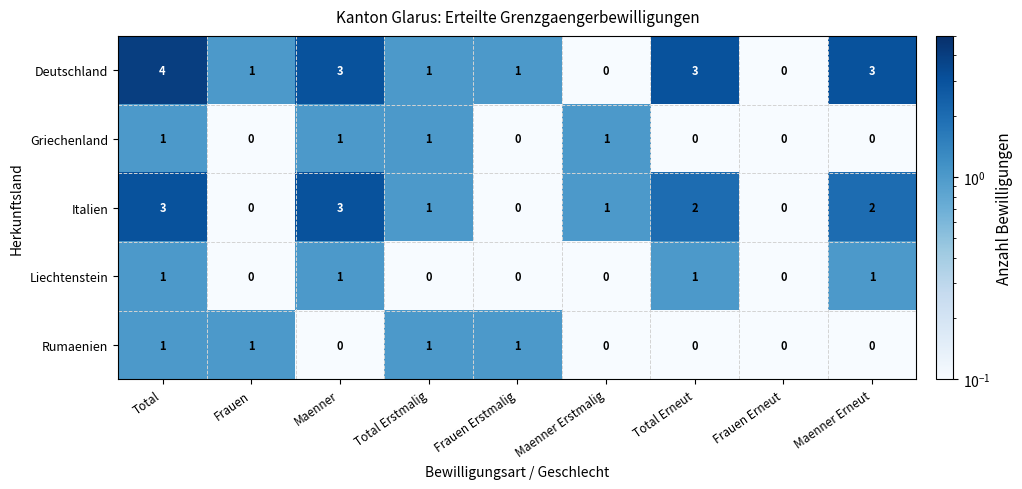

What is the difference between the maximum and minimum values in the Deutschland series?

4